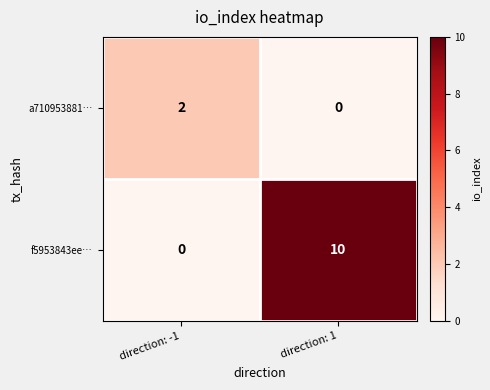

List the series in order of their peak value, lowest first.

a710953881…, f5953843ee…